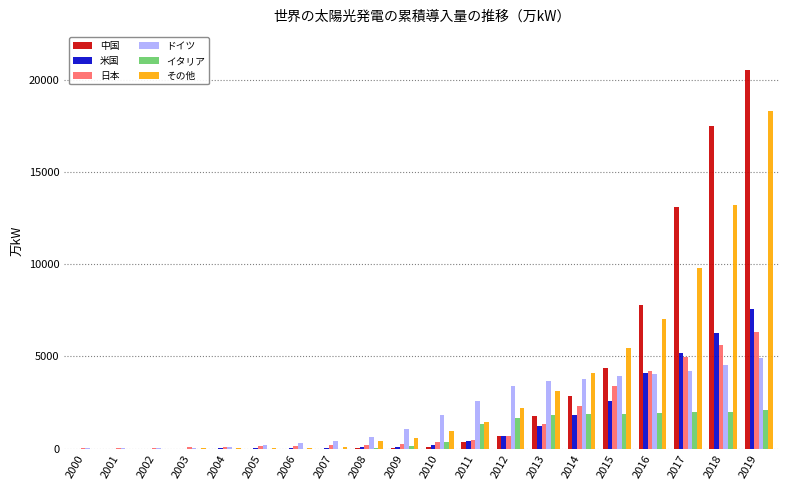

True or false: その他 has a value of 108.3 at 2007.

True